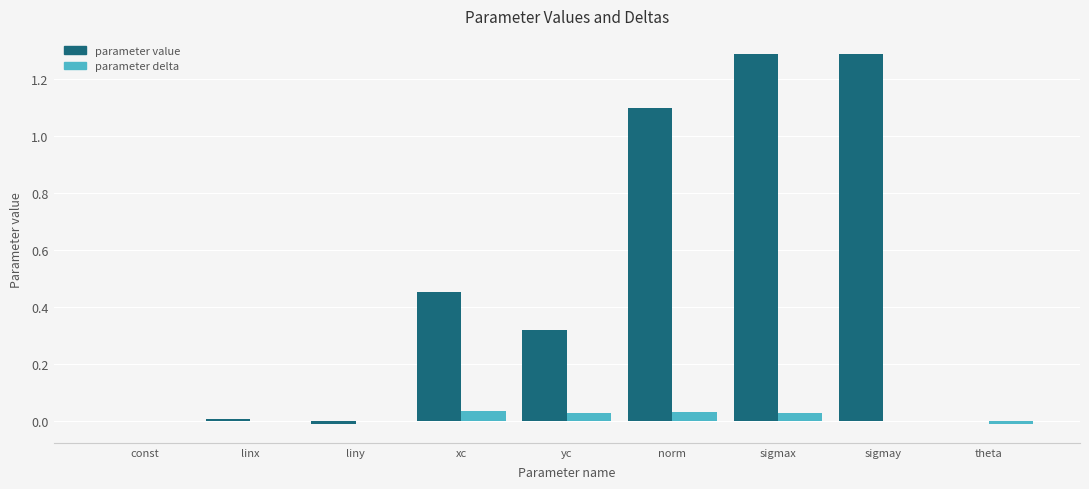

Which series has the largest total across all categories?

parameter value